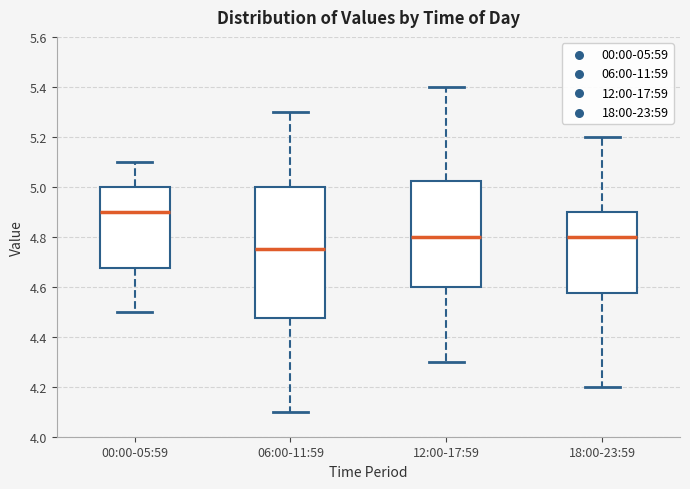

Which box's median line is the highest?

00:00-05:59